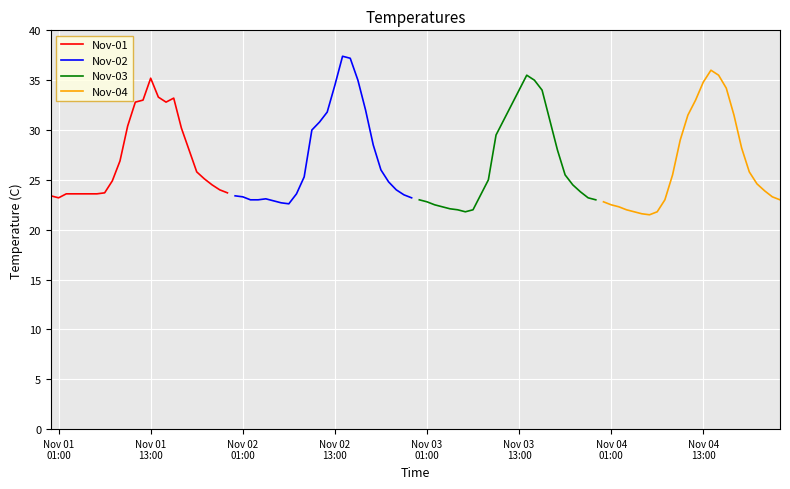

What is the maximum value for Nov-01?

35.2